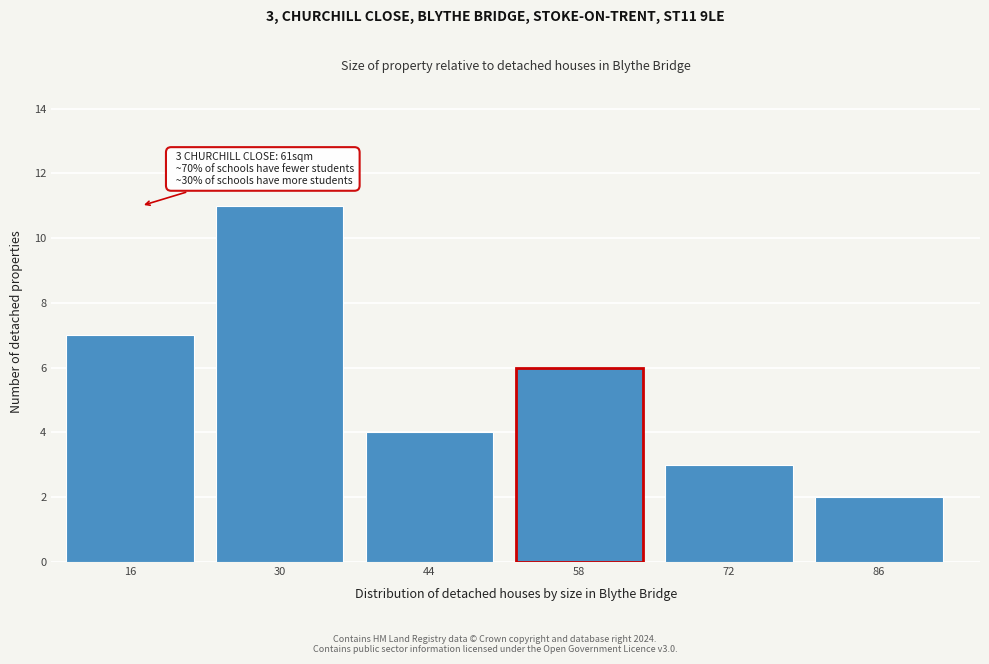

Reading left to right, what are all the values shown in this chart?

16=7	30=11	44=4	58=6	72=3	86=2